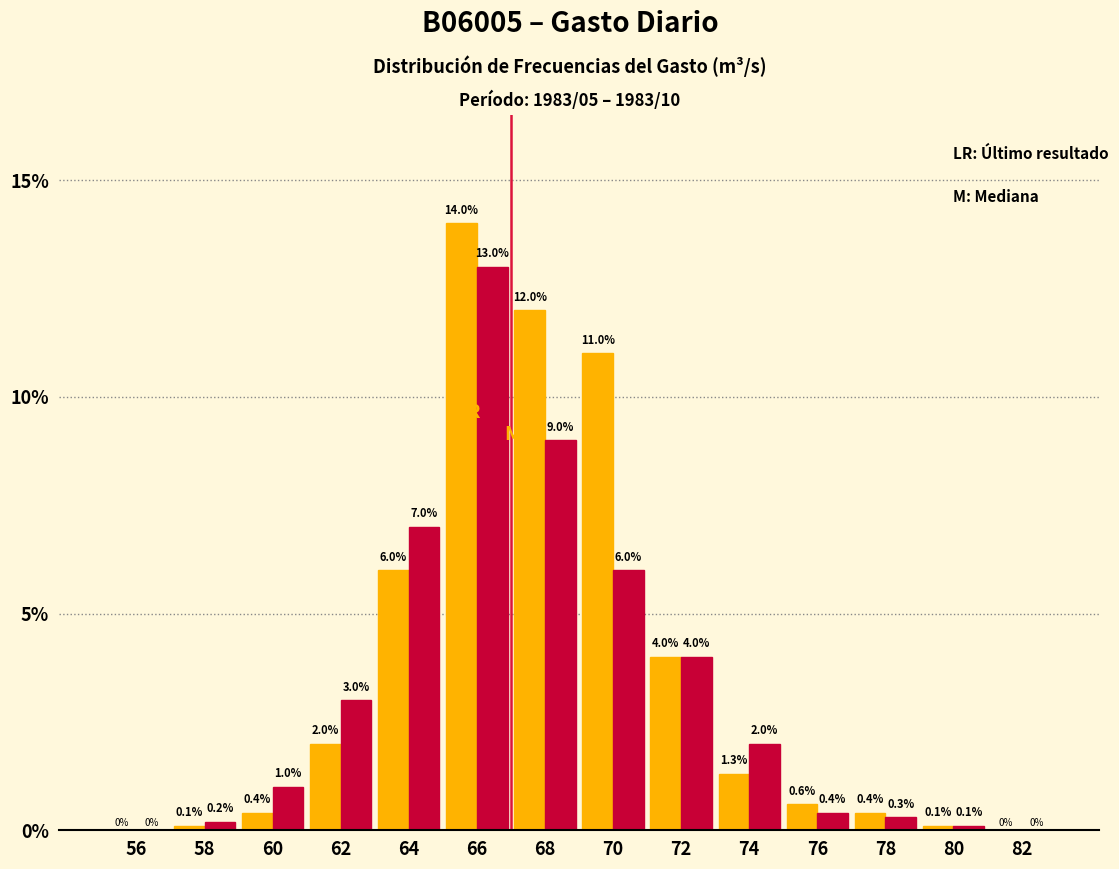

What is the maximum value shown in the chart?

14.0